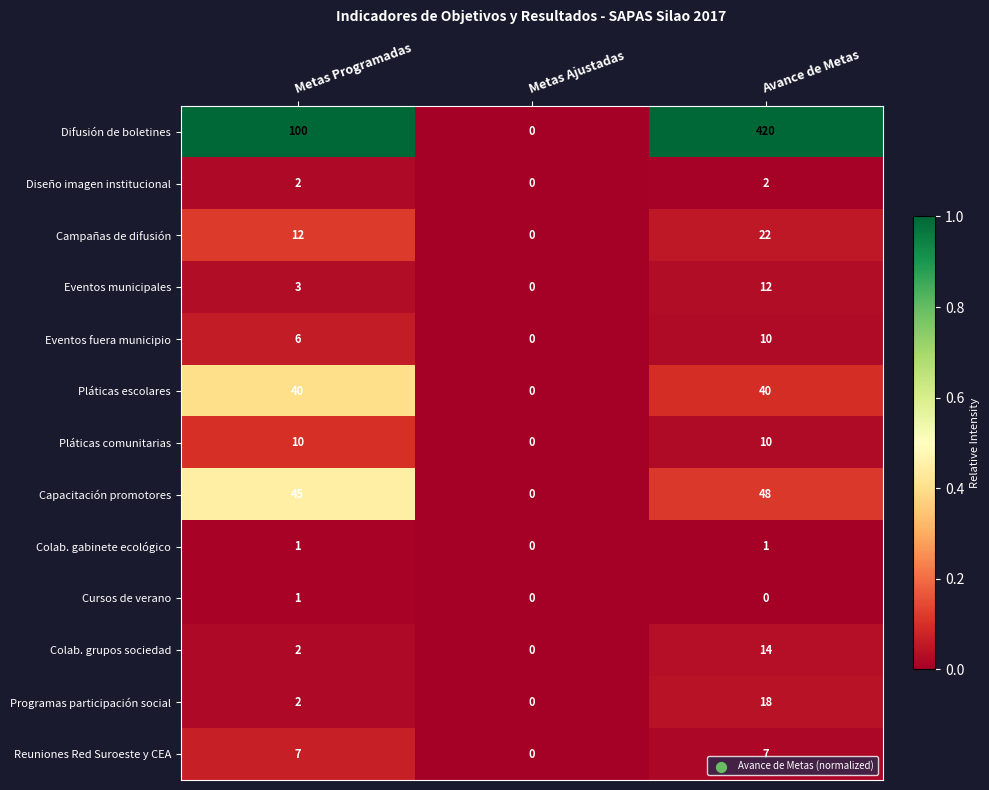

At which label is Eventos municipales closest to 6?

Metas Programadas